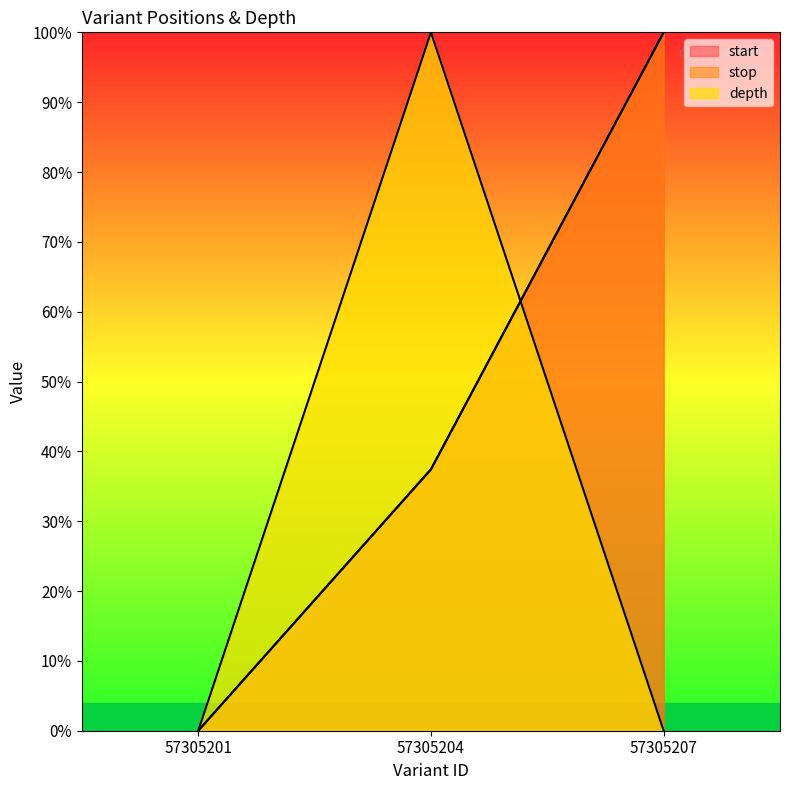

At how many categories does at least one series exceed 0?

2